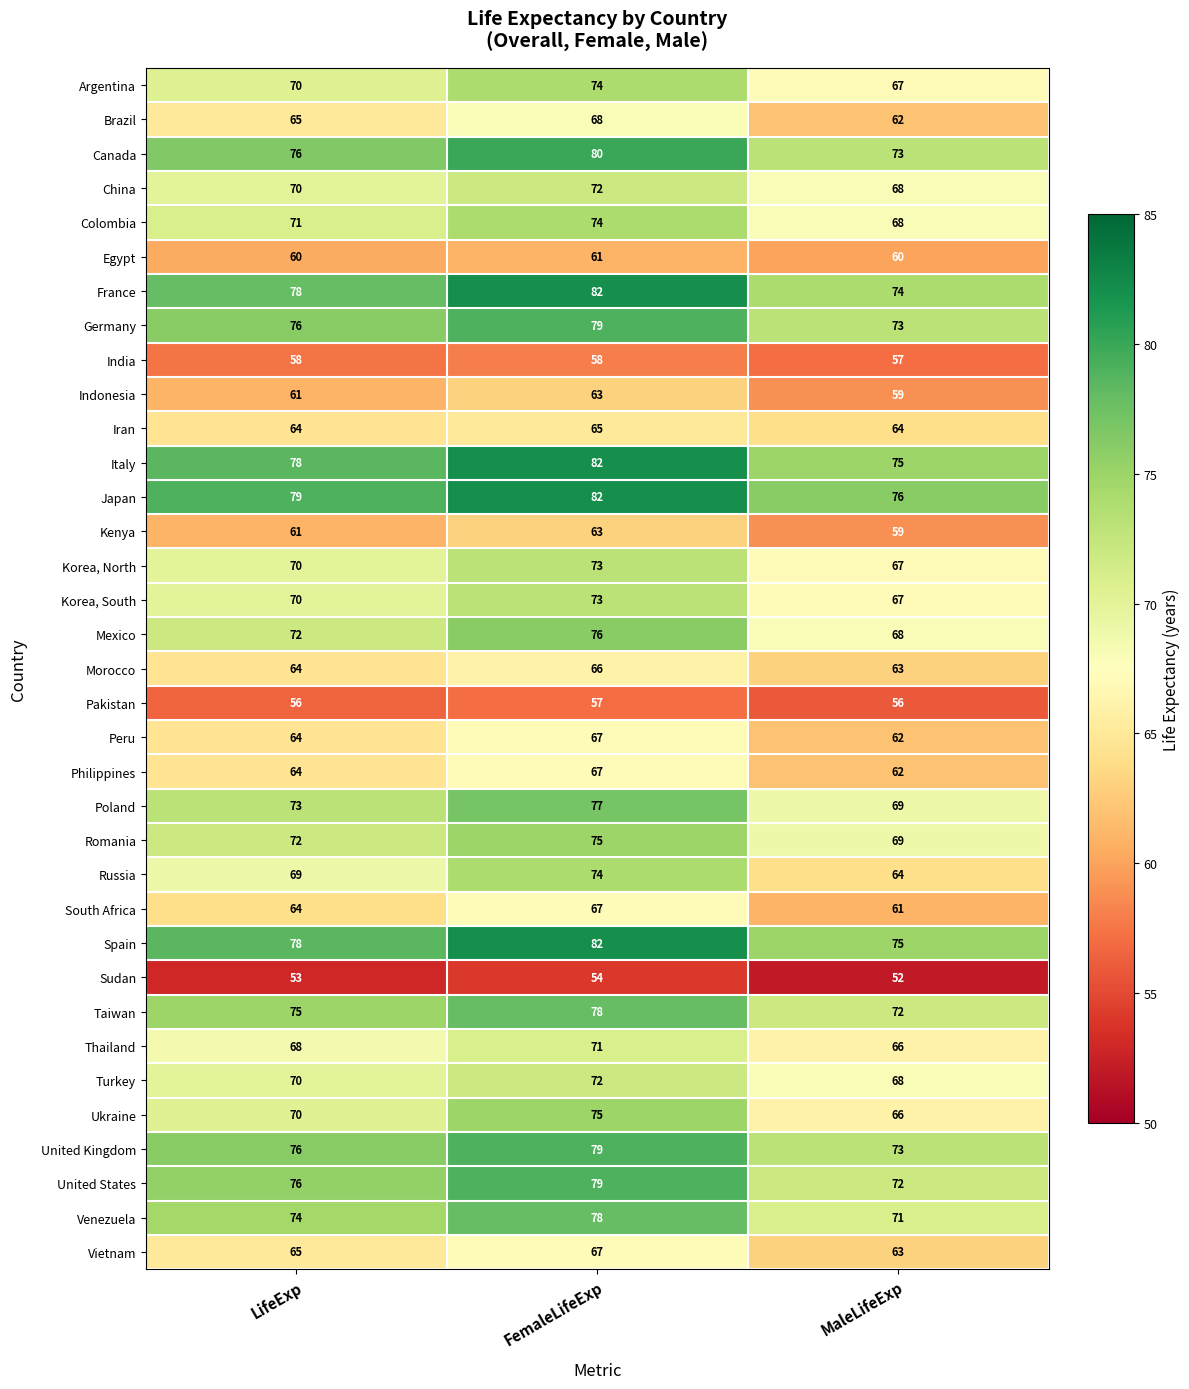

What is the minimum value for Japan?

76